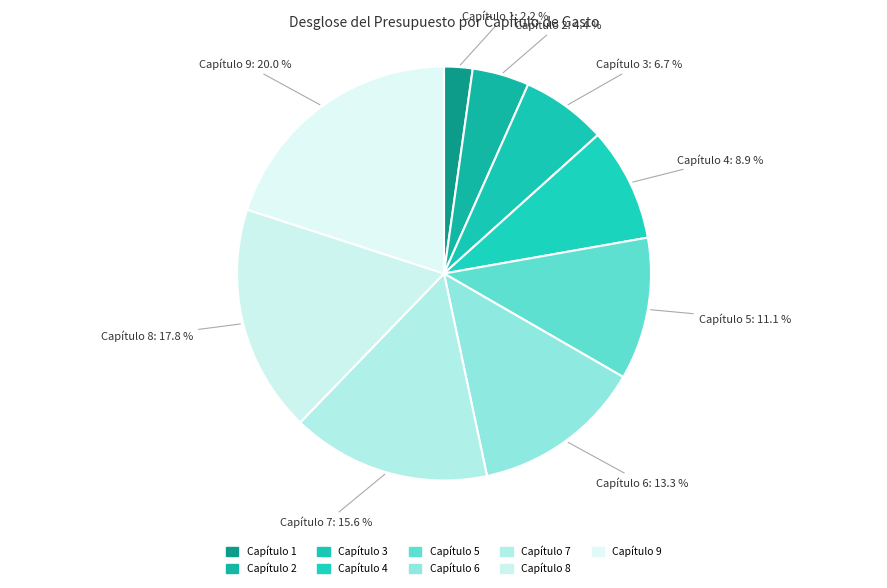

What is the change in value from Capítulo 1 to Capítulo 9?

+8